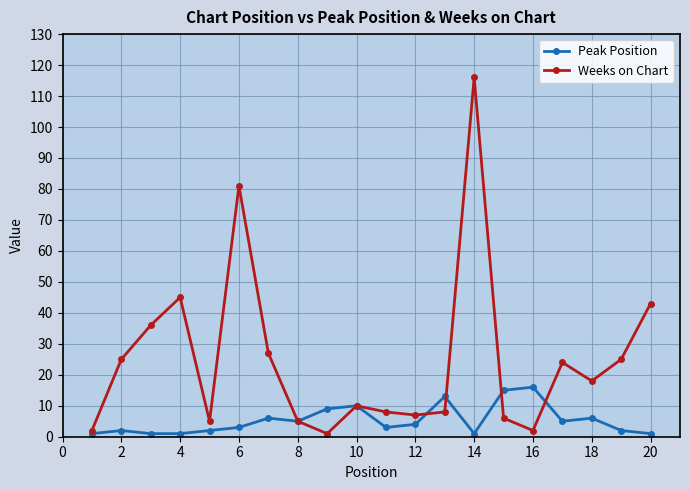

True or false: Weeks on Chart has more than 0 interior local peaks.

True